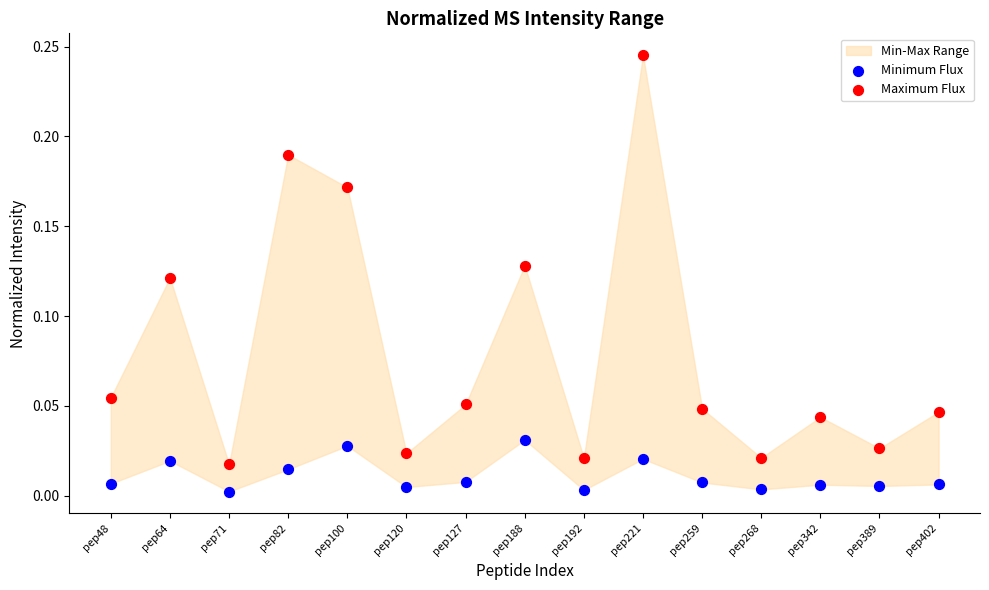

Which series contains the lowest Y value?

Minimum Flux